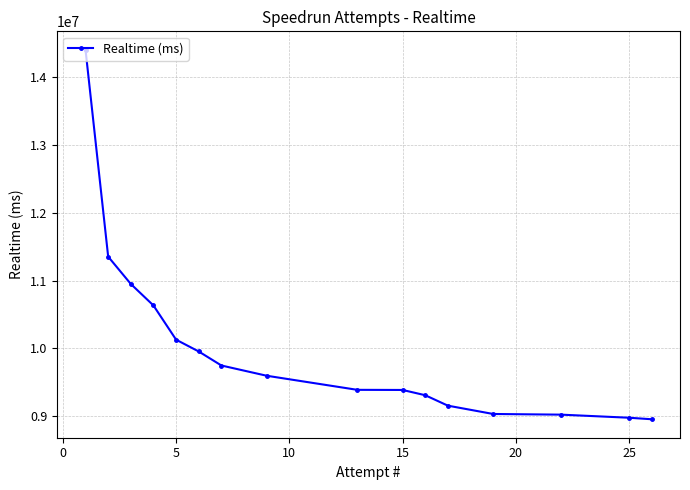

How many lines are shown in the chart?

1